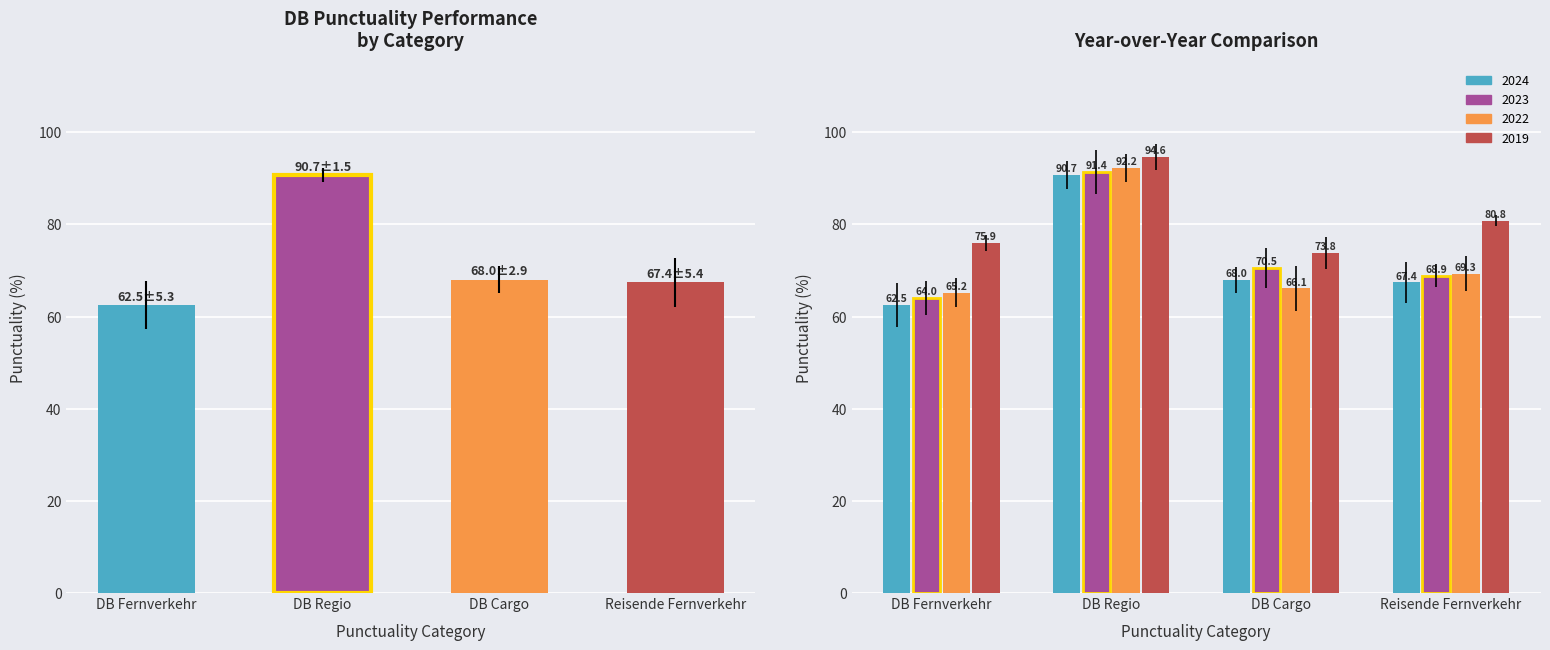

At which label does 2023 first exceed 70?

Pünktlichkeit DB Regio in %